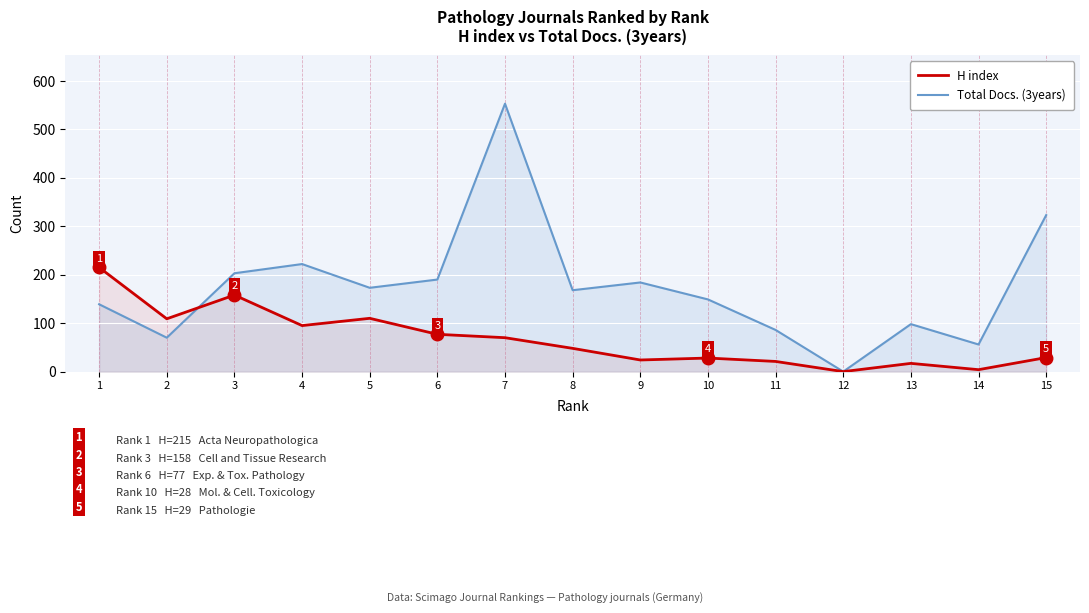

How many lines are shown in the chart?

2